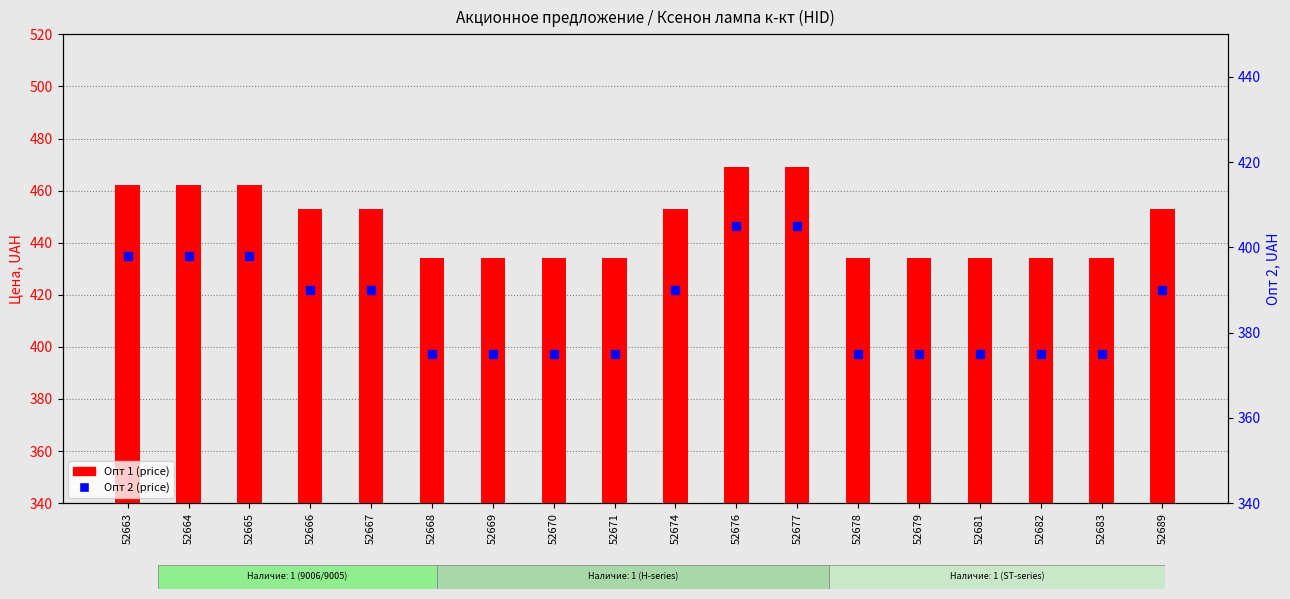

Which series reaches the minimum Y coordinate?

Опт 2